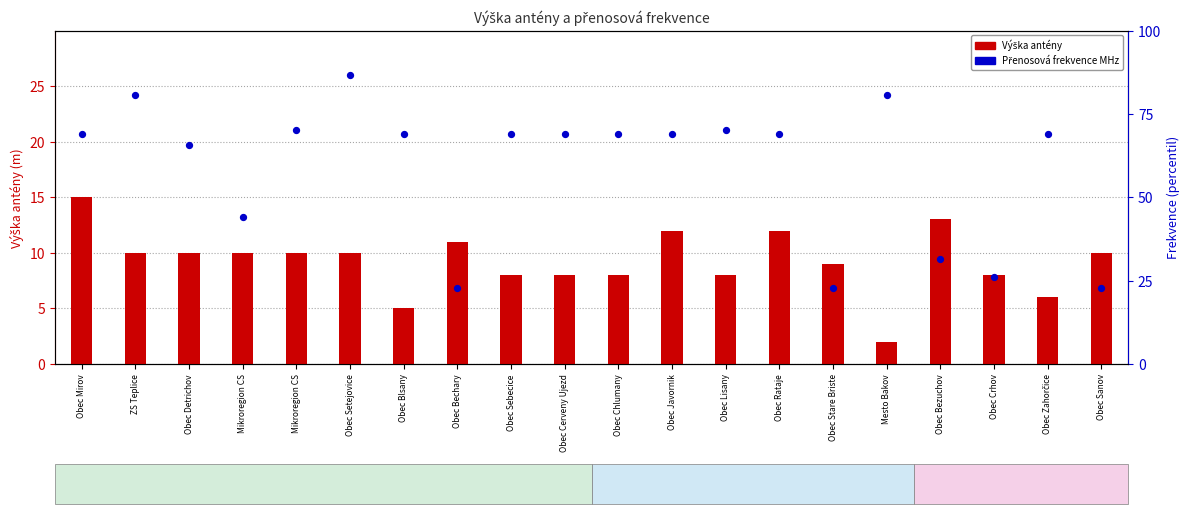

Which series reaches the minimum Y coordinate?

Vyska anteny